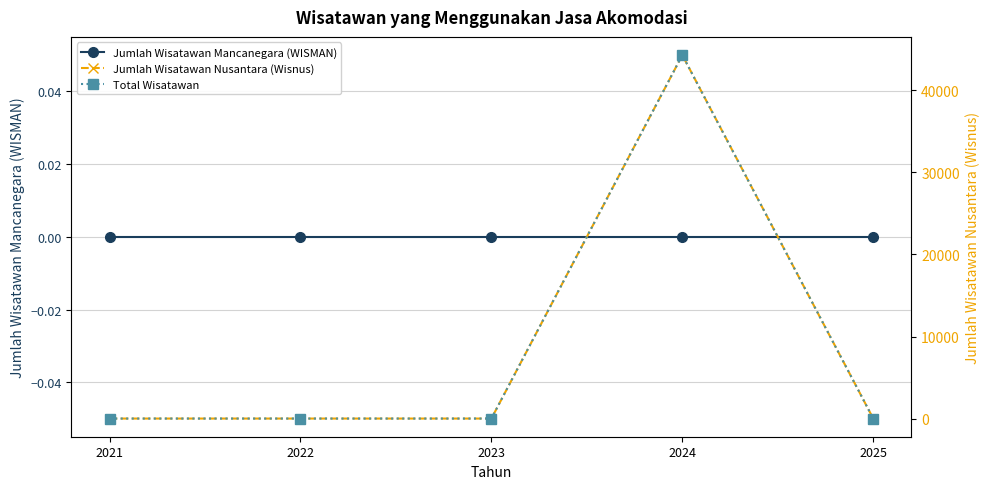

True or false: Total Wisatawan has more than 1 interior local peaks.

False